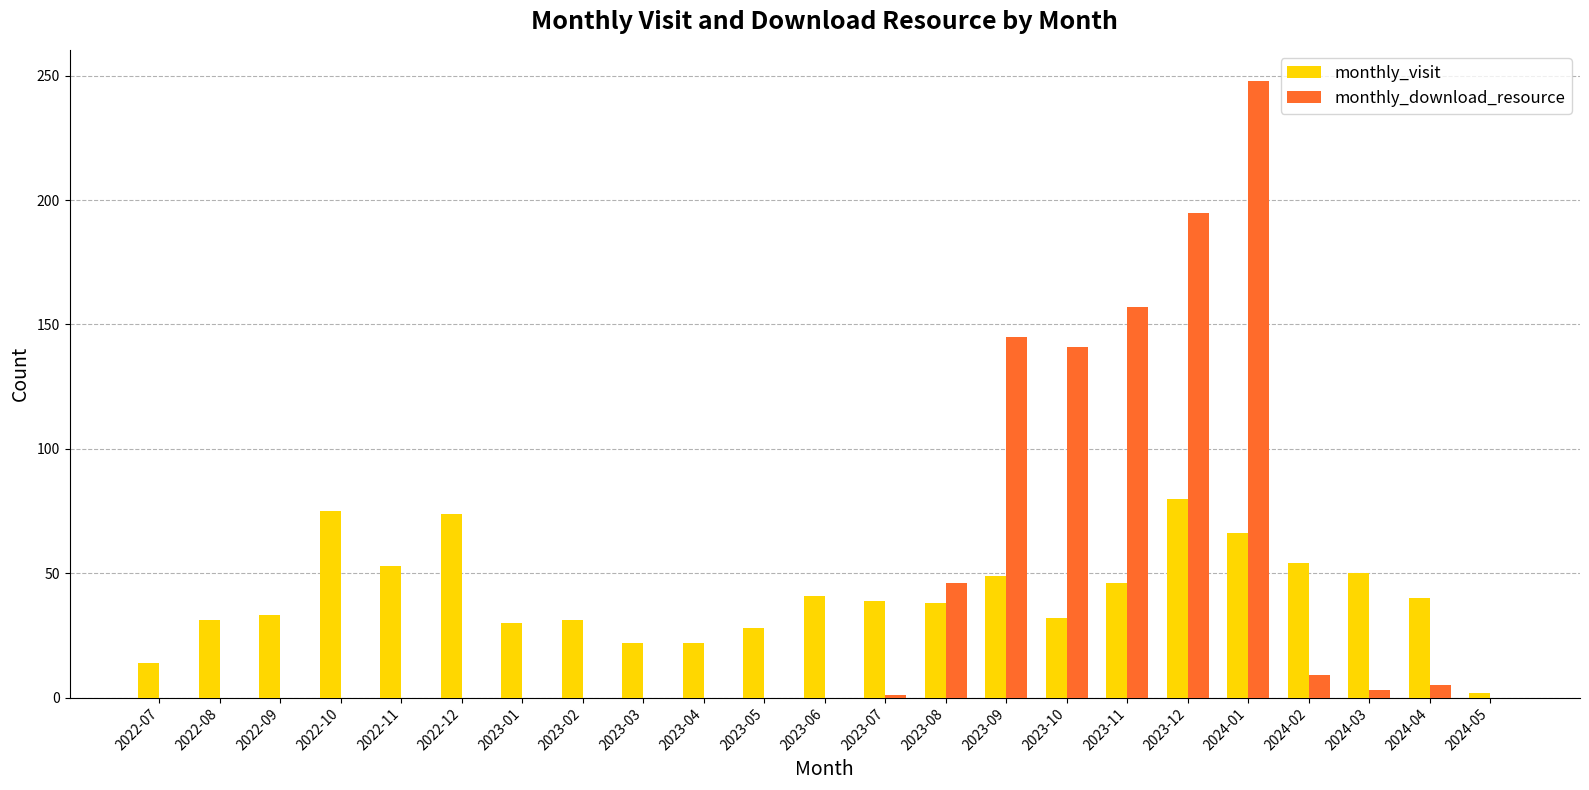

What are all the series names shown in the legend?

monthly_visit, monthly_download_resource